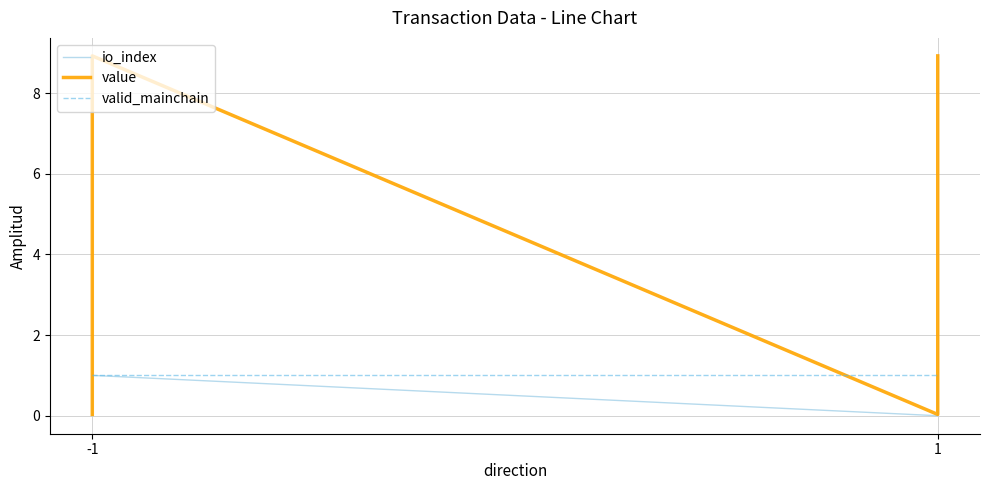

How many lines are shown in the chart?

3